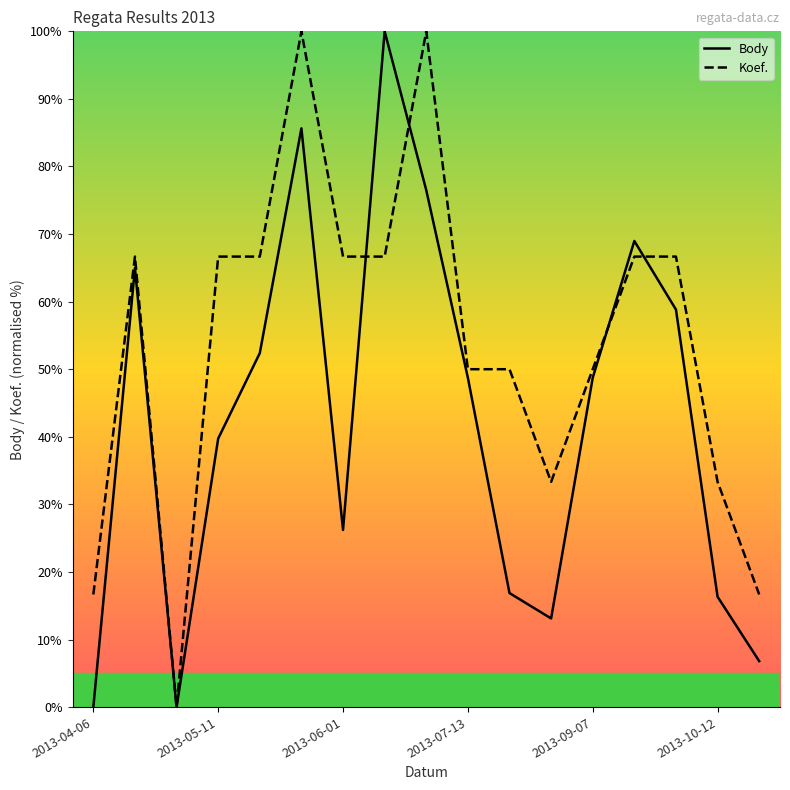

What is the greatest value displayed?

100.0